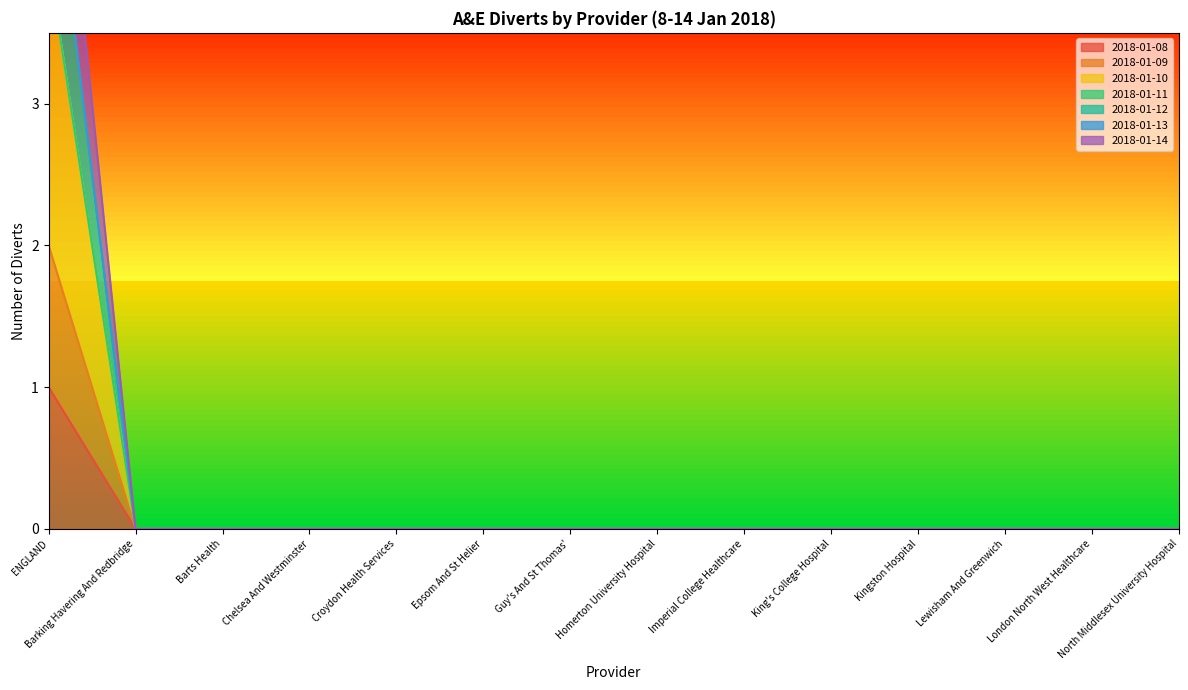

At which label is 2018-01-08 closest to 0?

Barking Havering And Redbridge